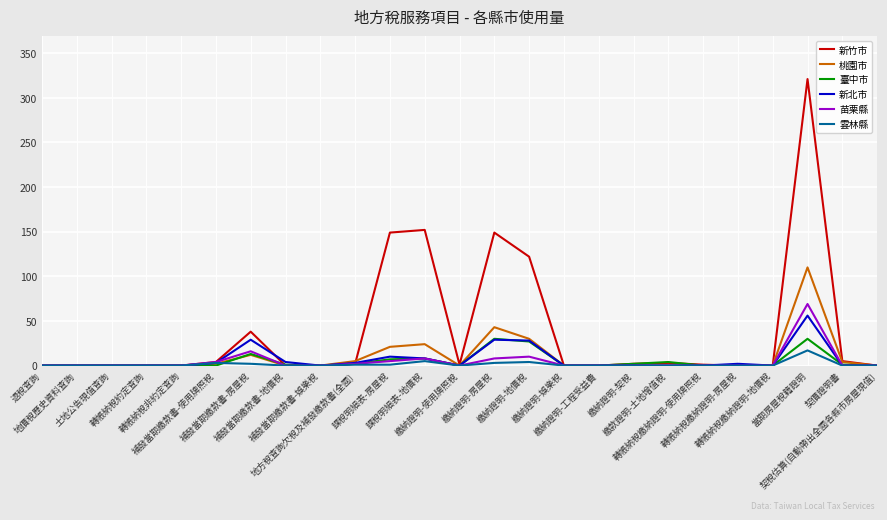

Which series has the largest total across all categories?

新竹市